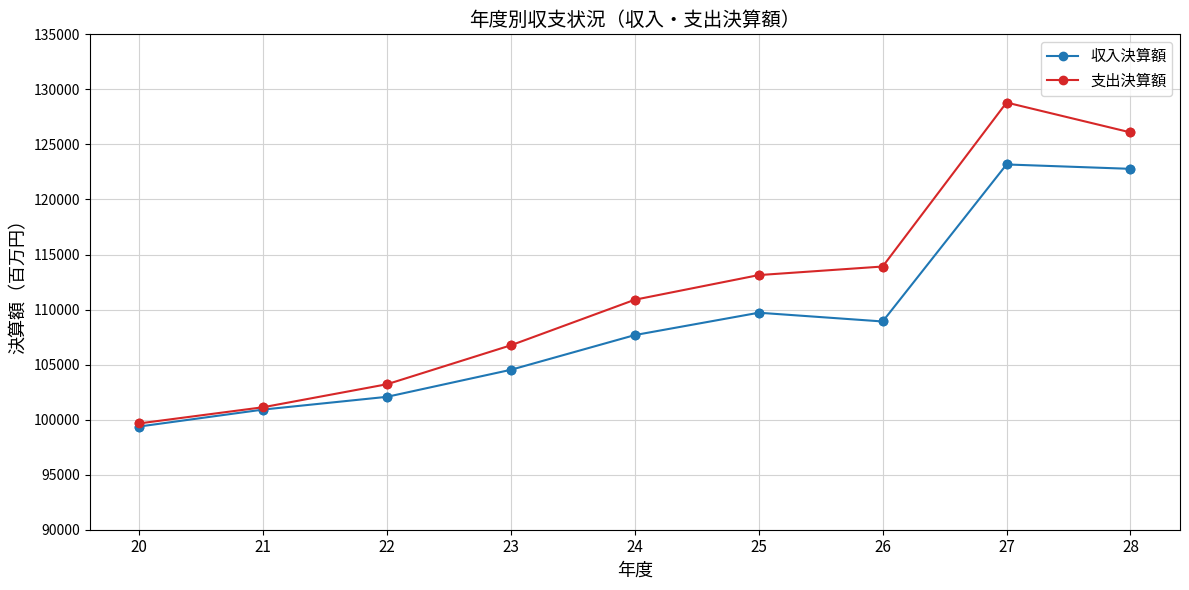

Which series has the largest total across all categories?

支出決算額